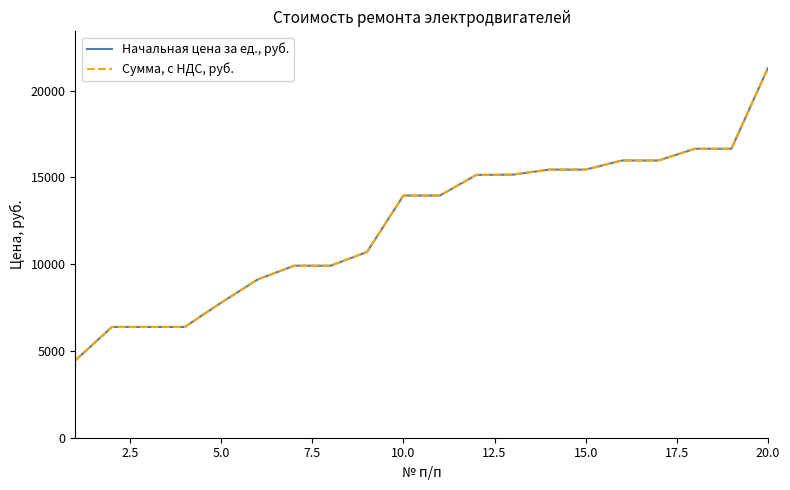

True or false: Начальная цена за ед., руб. and Сумма, с НДС, руб. intersect in this chart.

False